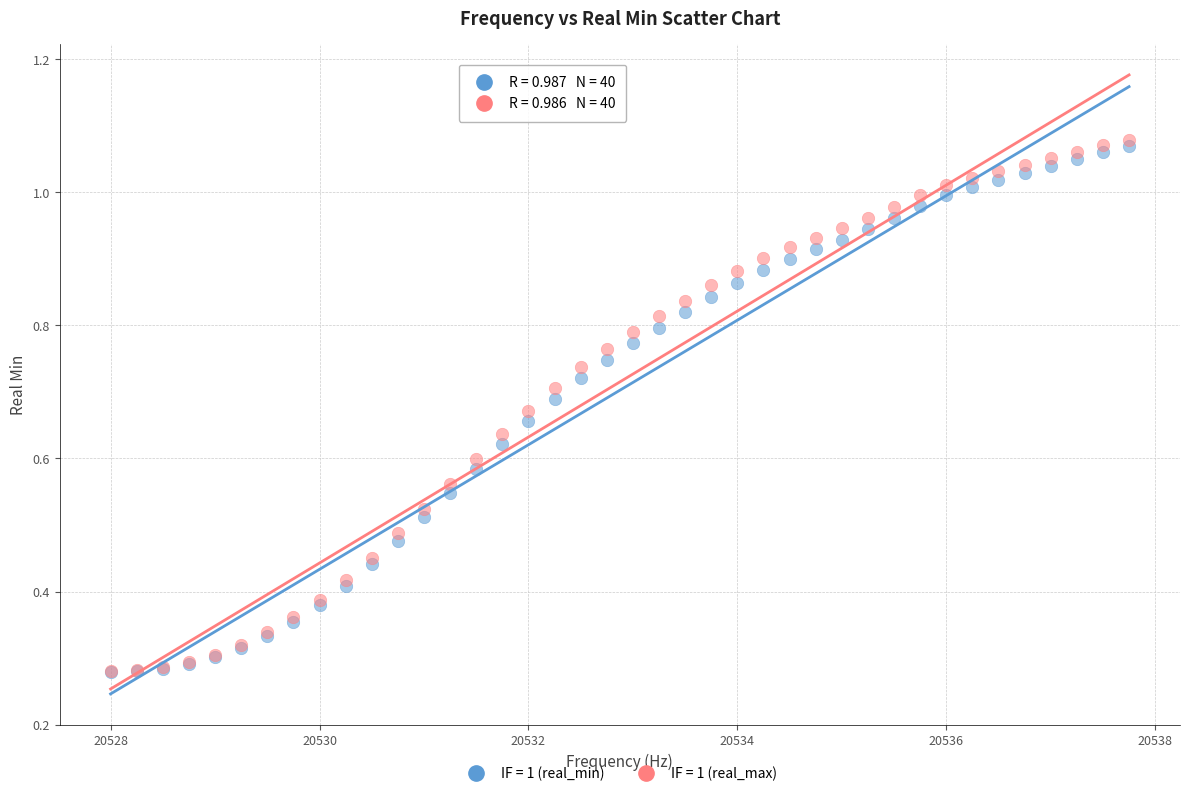

What are all the series names shown in the legend?

IF = 1 (real_min), IF = 1 (real_max)